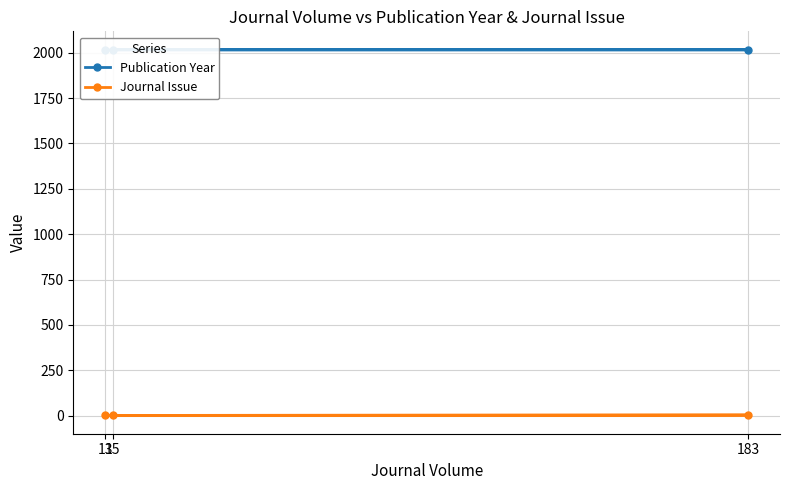

What is the difference between the highest and lowest values at 183?

2013